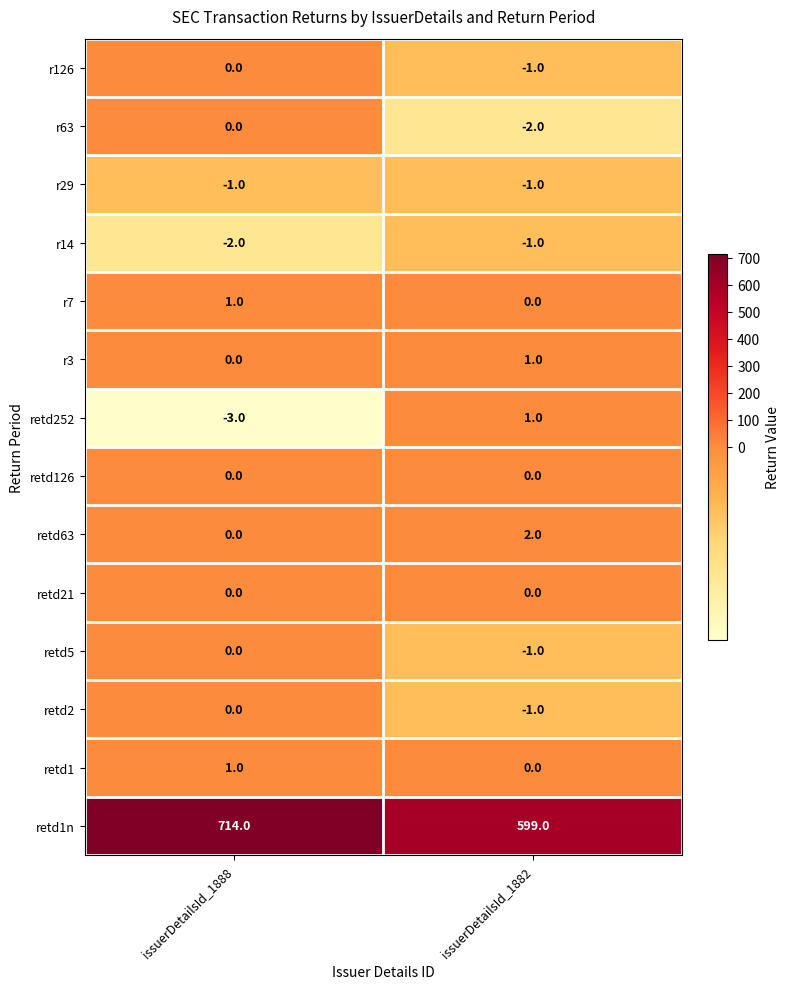

The retd2 series shows 0 at issuerDetailsId_1888. True or false?

True